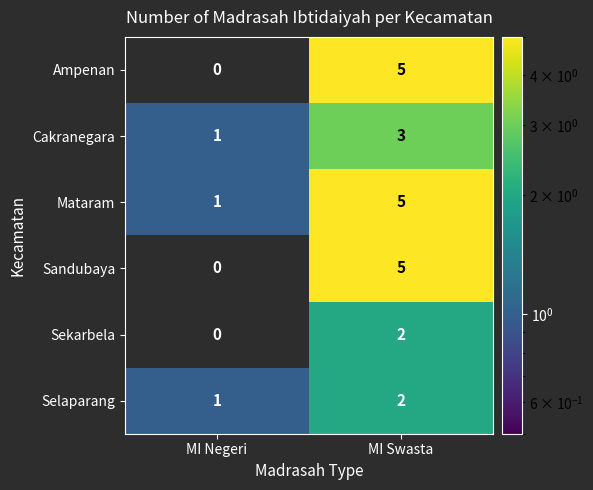

At which category does the chart reach its minimum across all series?

MI Negeri